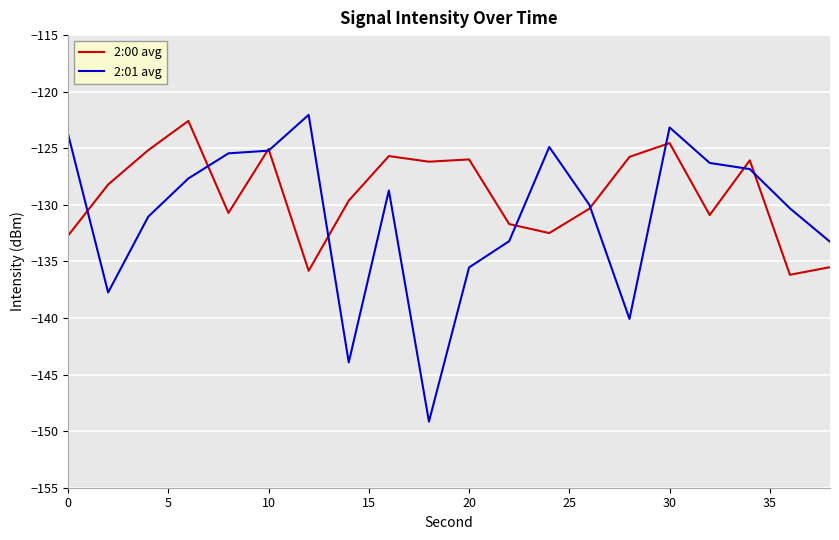

Which series has the largest range (max minus min)?

2:01 avg